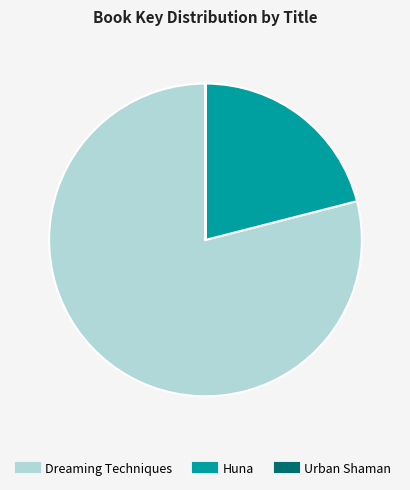

Which slice is the largest?

Dreaming Techniques